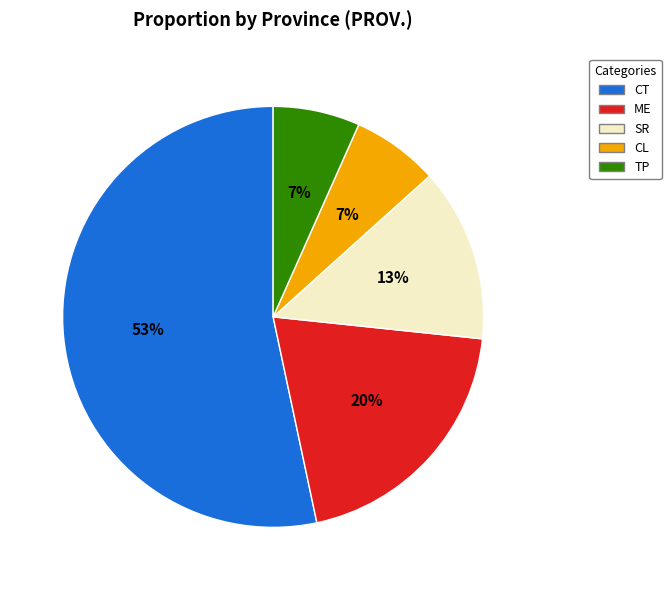

Is it true that ME is 20% of the pie?

True